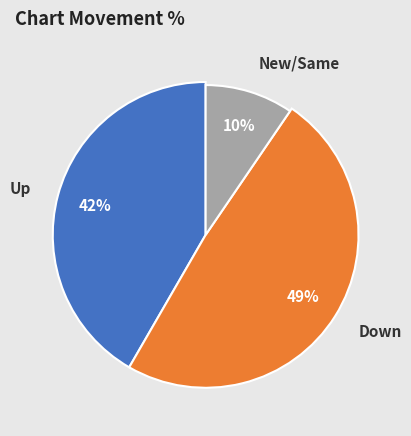

To the nearest percent, what is the average slice percentage?

33%